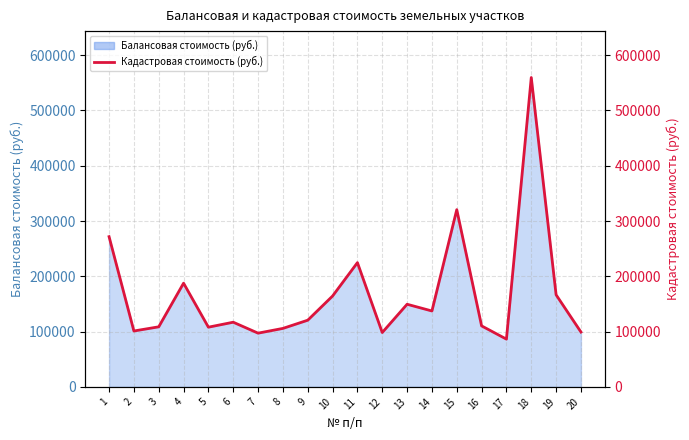

What is the difference between the values at 15 and 7?

223405.3